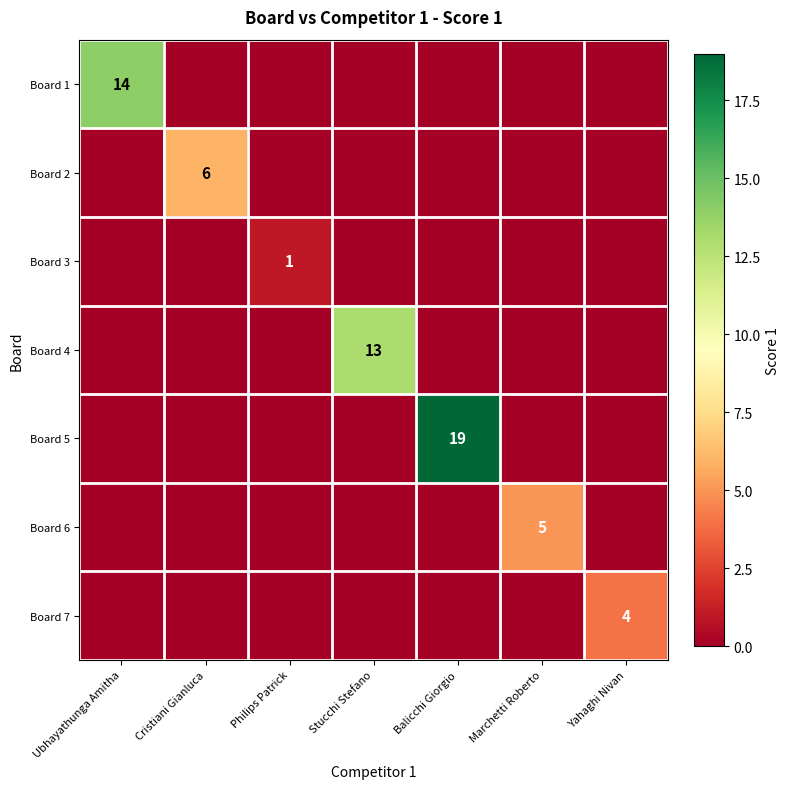

What is the average value of the Board 2 series?

1